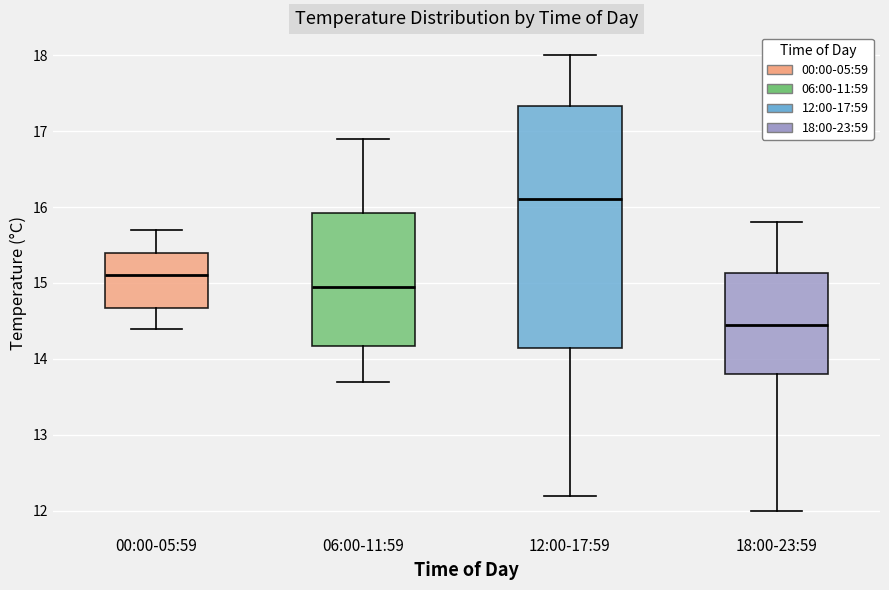

Where is the upper edge of the box for 06:00-11:59 on the y-axis? The values are not printed on the chart, so give them approximately, as read against the axis.

15.9